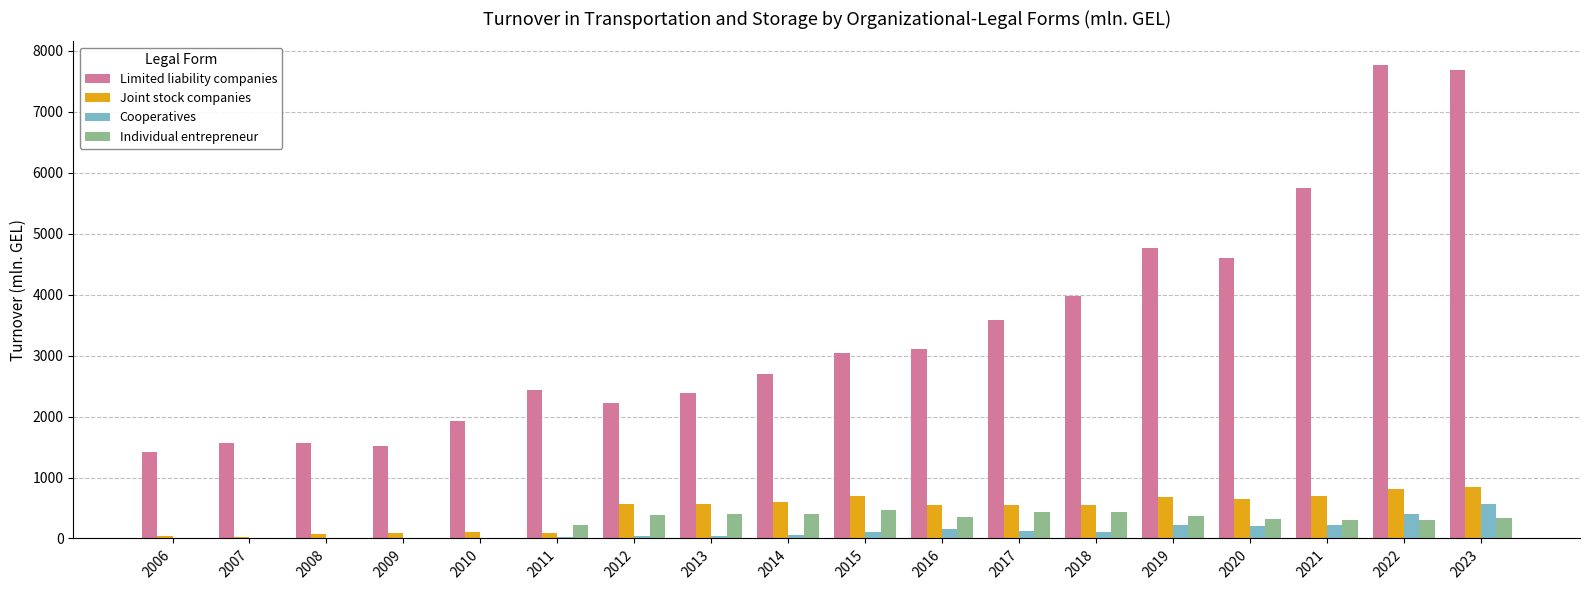

What is the highest value of the Cooperatives series?

563.0